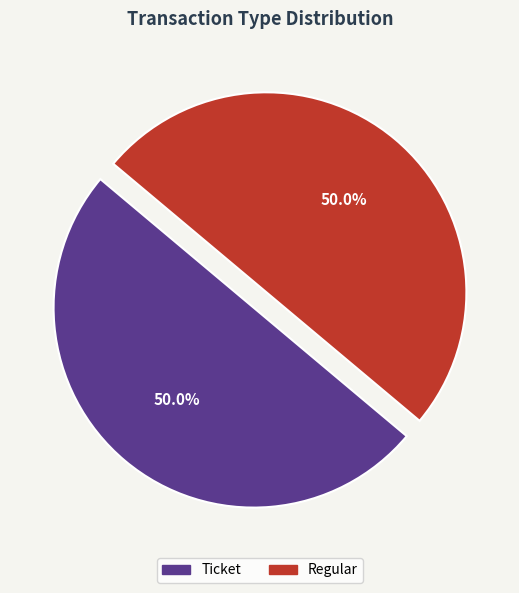

Approximately how many times larger is the value at Ticket compared to Regular?

1.0